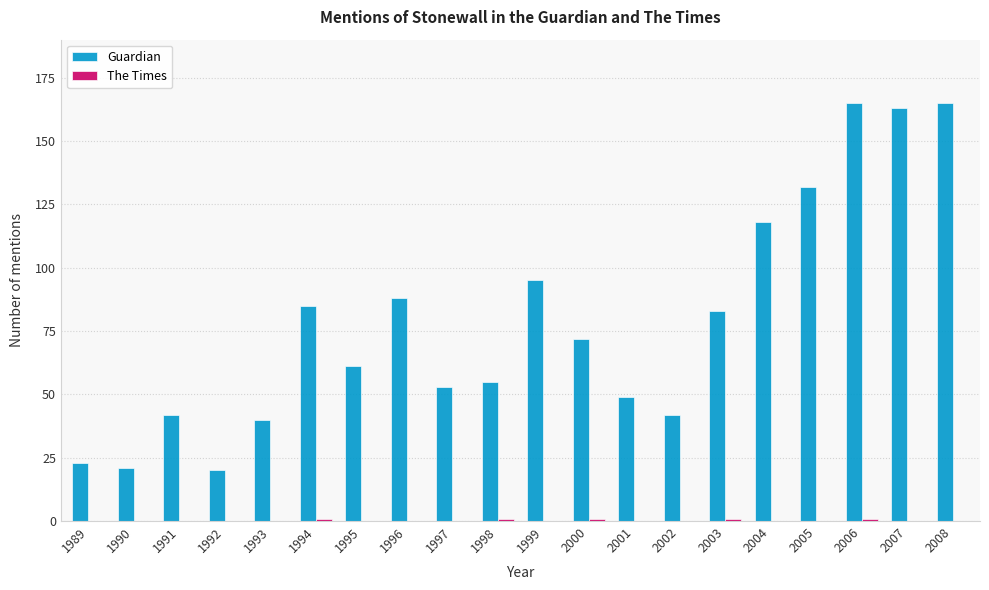

Is it true that Guardian equals 72 at 2000?

True